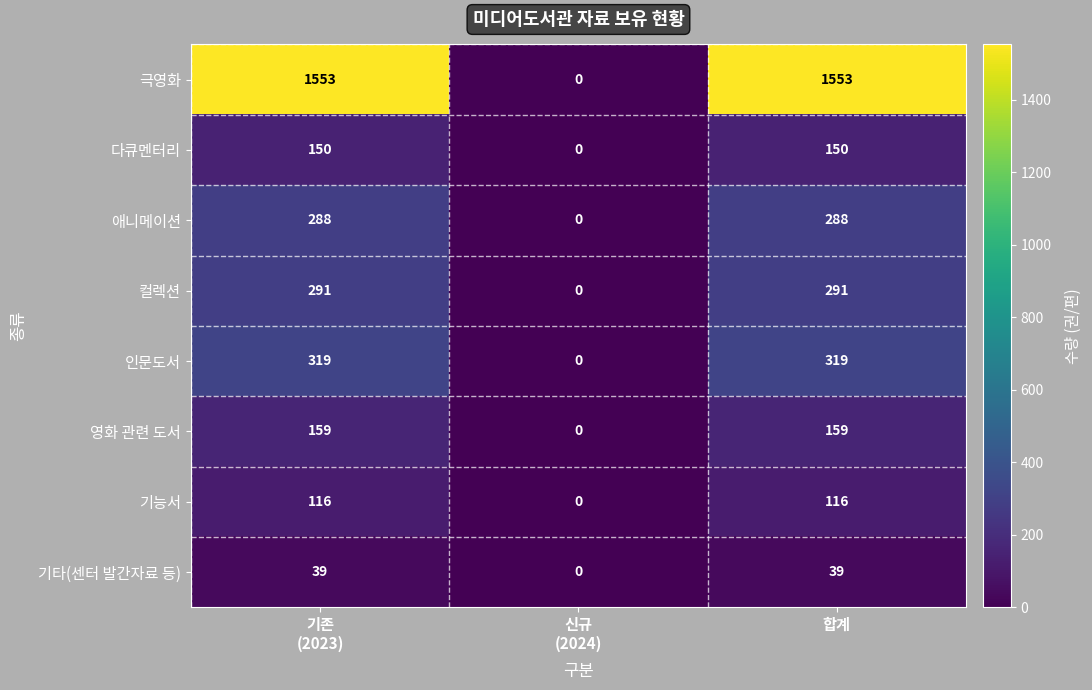

At how many categories does at least one series exceed 63?

2